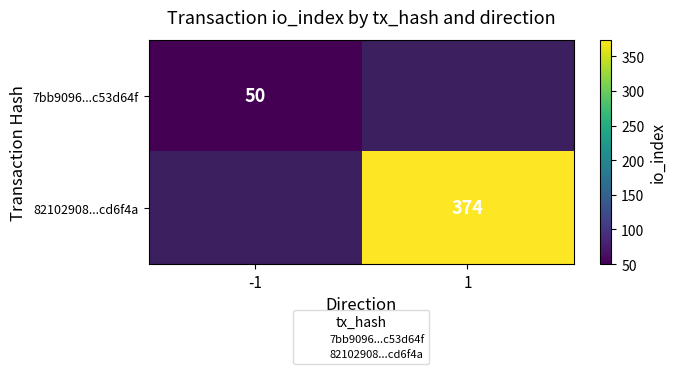

How many data points does each series have?

2